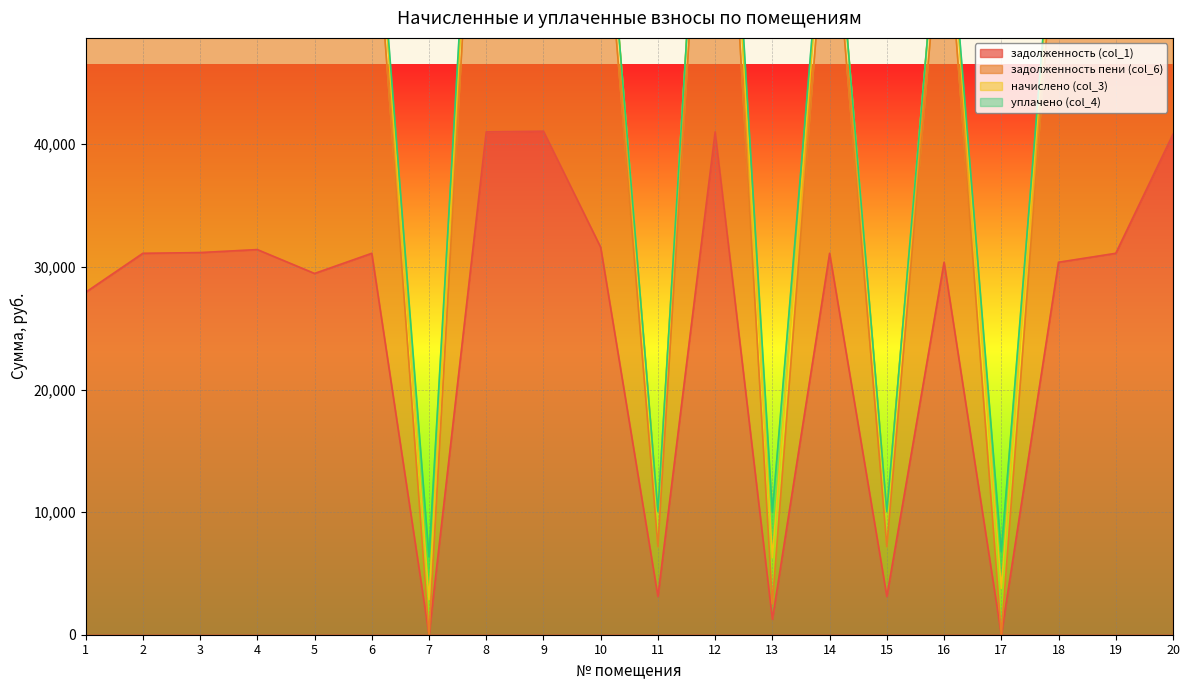

What is the spread (max minus min) of values at 20?

42078.0